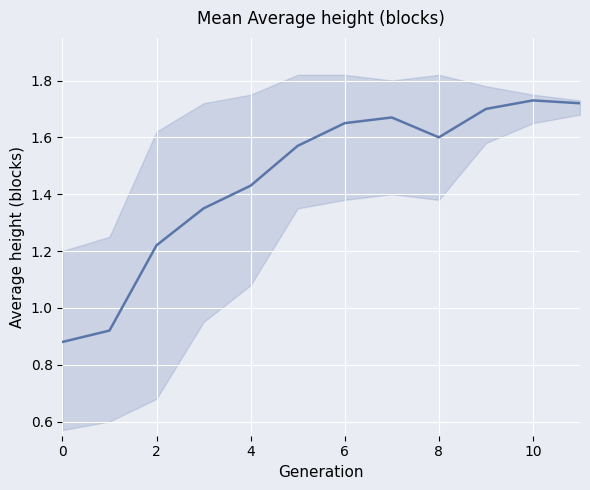

How many points are lower than both their immediate neighbors (excluding endpoints)?

1